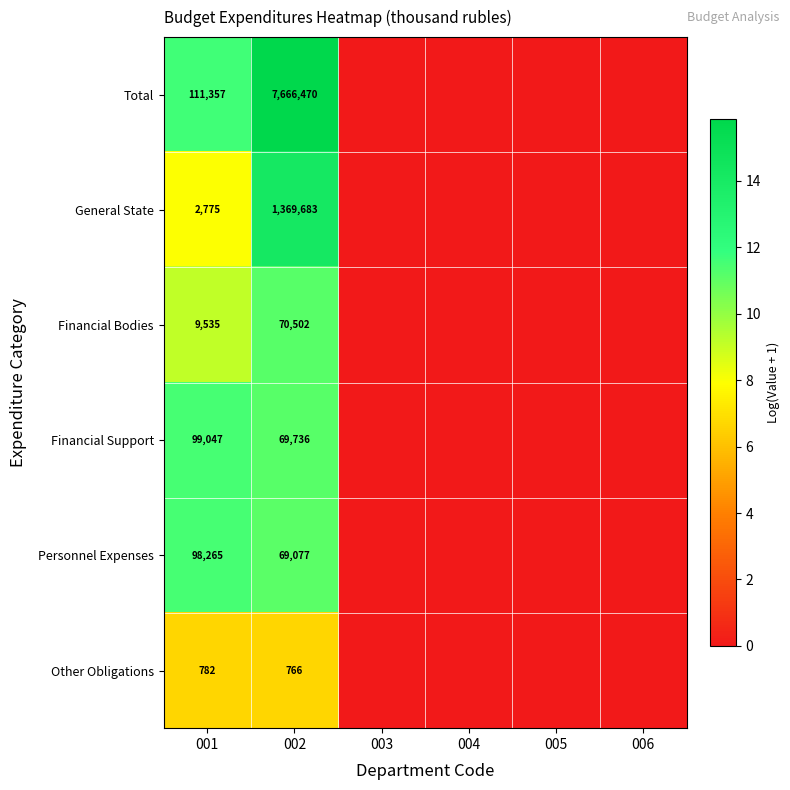

What is the spread (max minus min) of values at 001?

110575